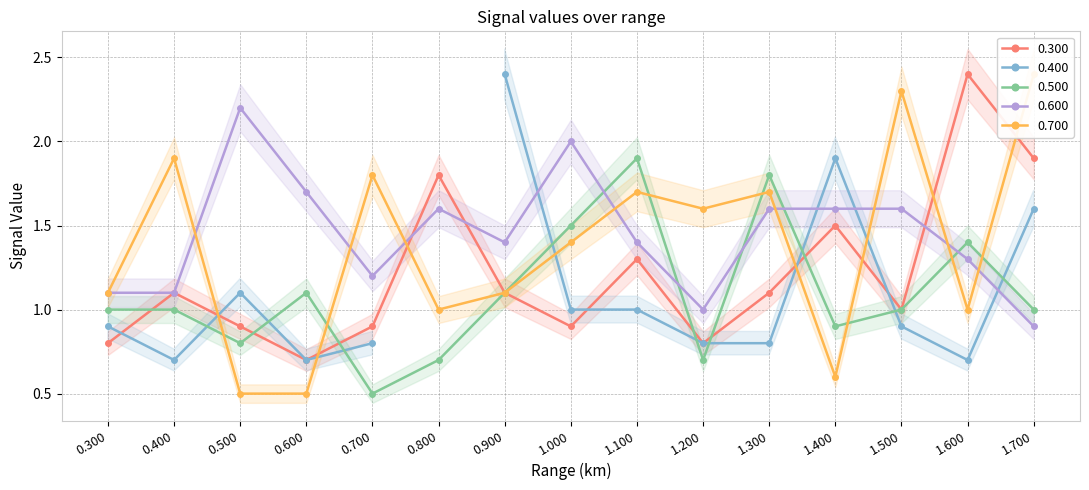

What is the label of the 3rd point from the right?

1.500